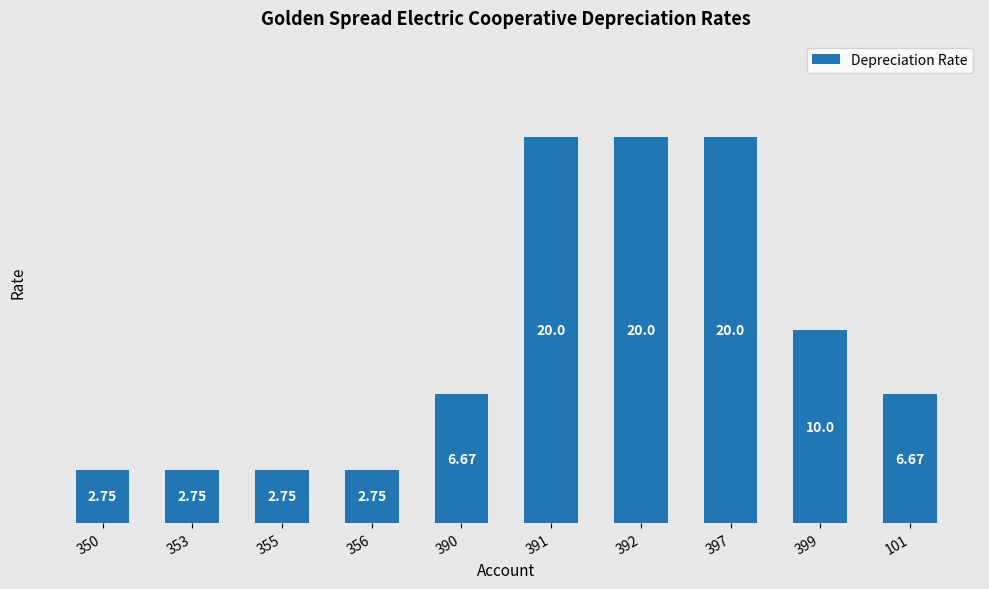

The value at 390 is 6.7. True or false?

True